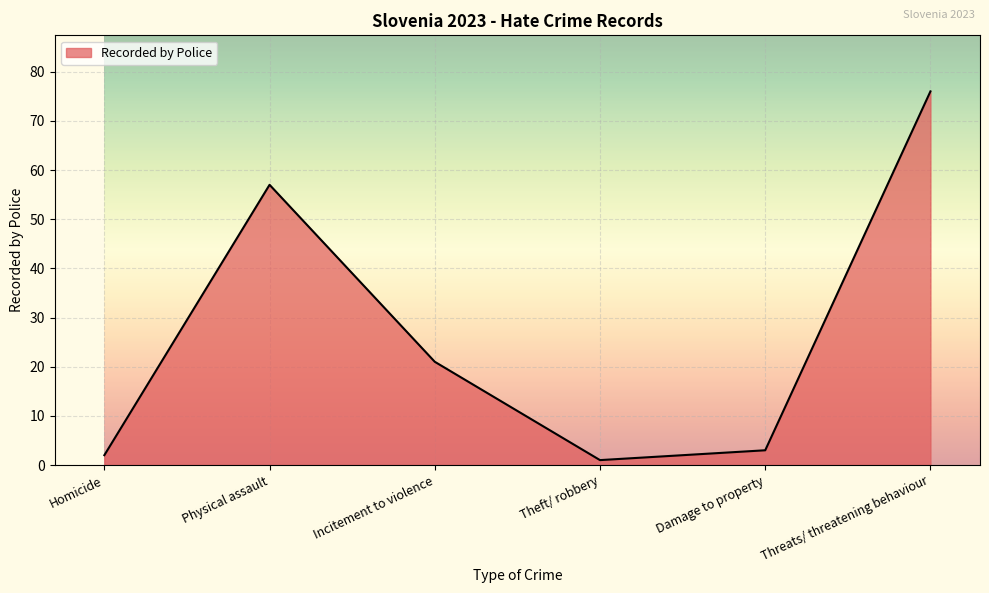

List the labels in order of value, smallest first.

Theft/ robbery, Homicide, Damage to property, Incitement to violence, Physical assault, Threats/ threatening behaviour